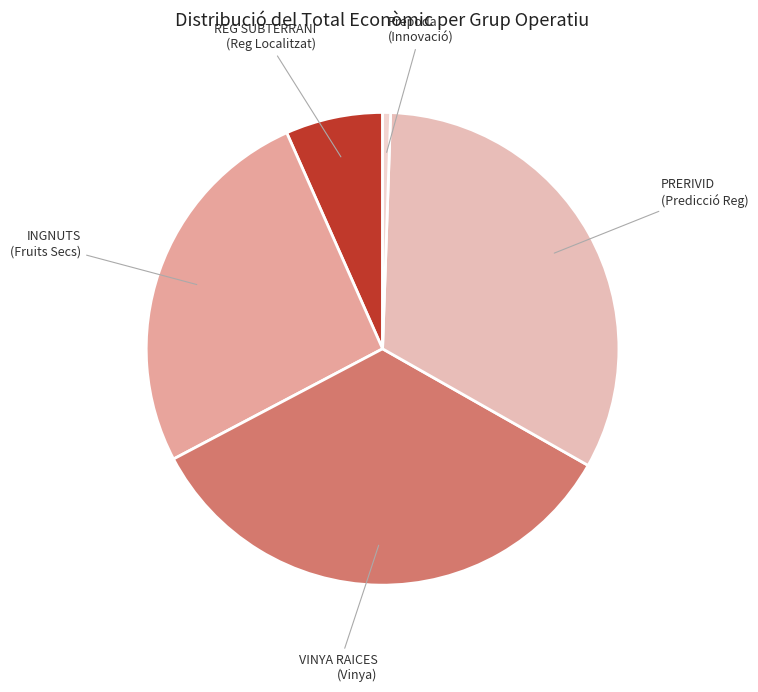

Count the number of slices in the pie.

5